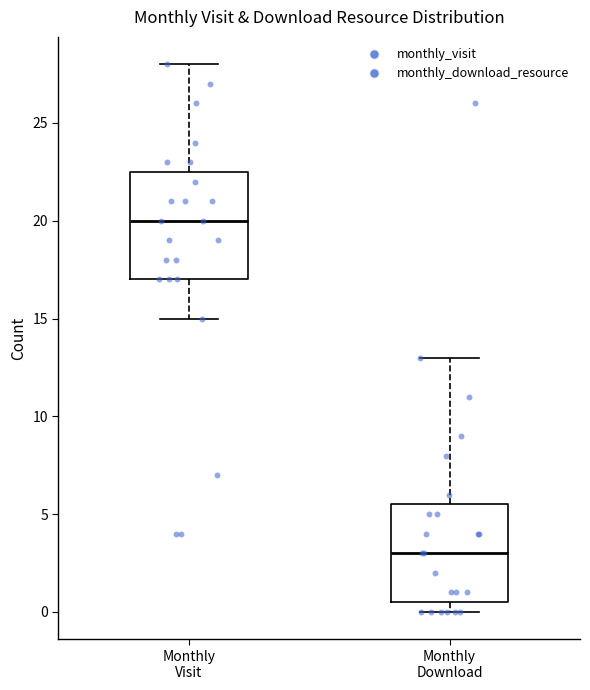

Comparing the boxes themselves (not the whiskers), which one is the tallest?

Monthly Visit